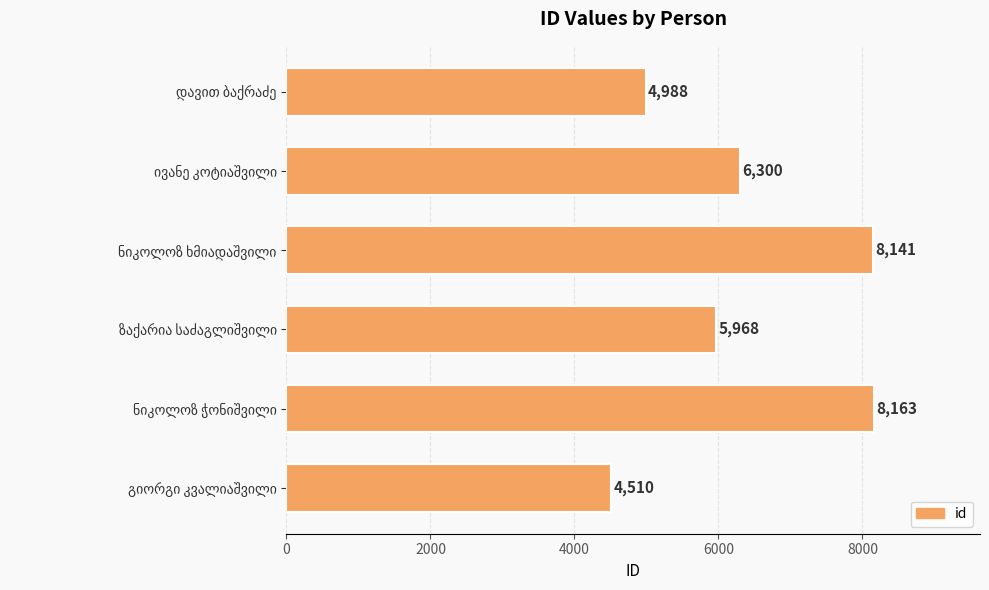

What is the greatest value displayed?

8163